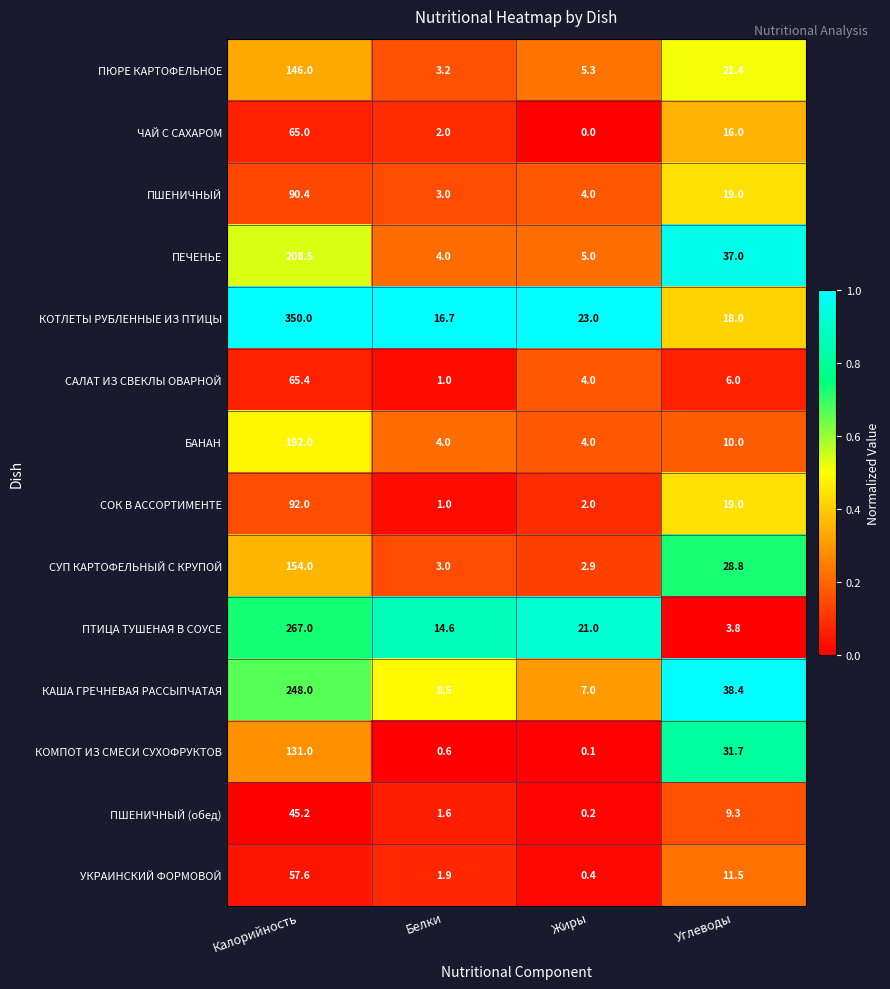

Is it true that КАША ГРЕЧНЕВАЯ РАССЫПЧАТАЯ equals 1.7 at Жиры?

False